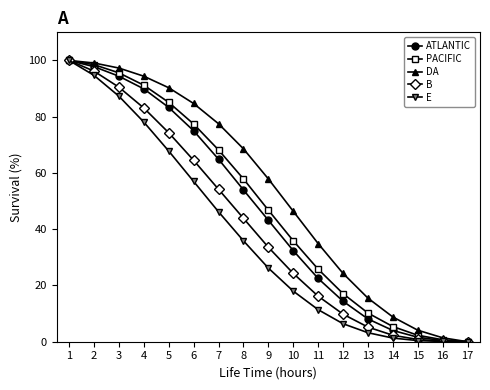

Which series has the largest total across all categories?

DA